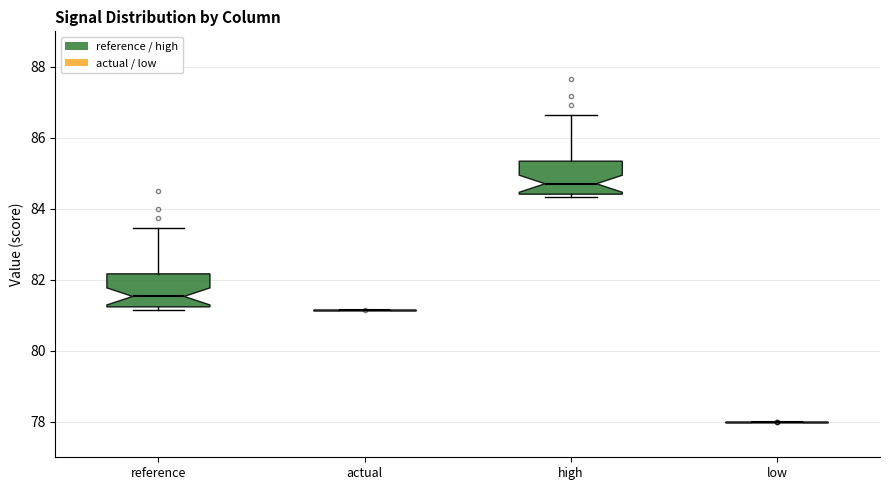

Where does the median line of the box for high sit on the y-axis? The values are not printed on the chart, so give them approximately, as read against the axis.

84.8